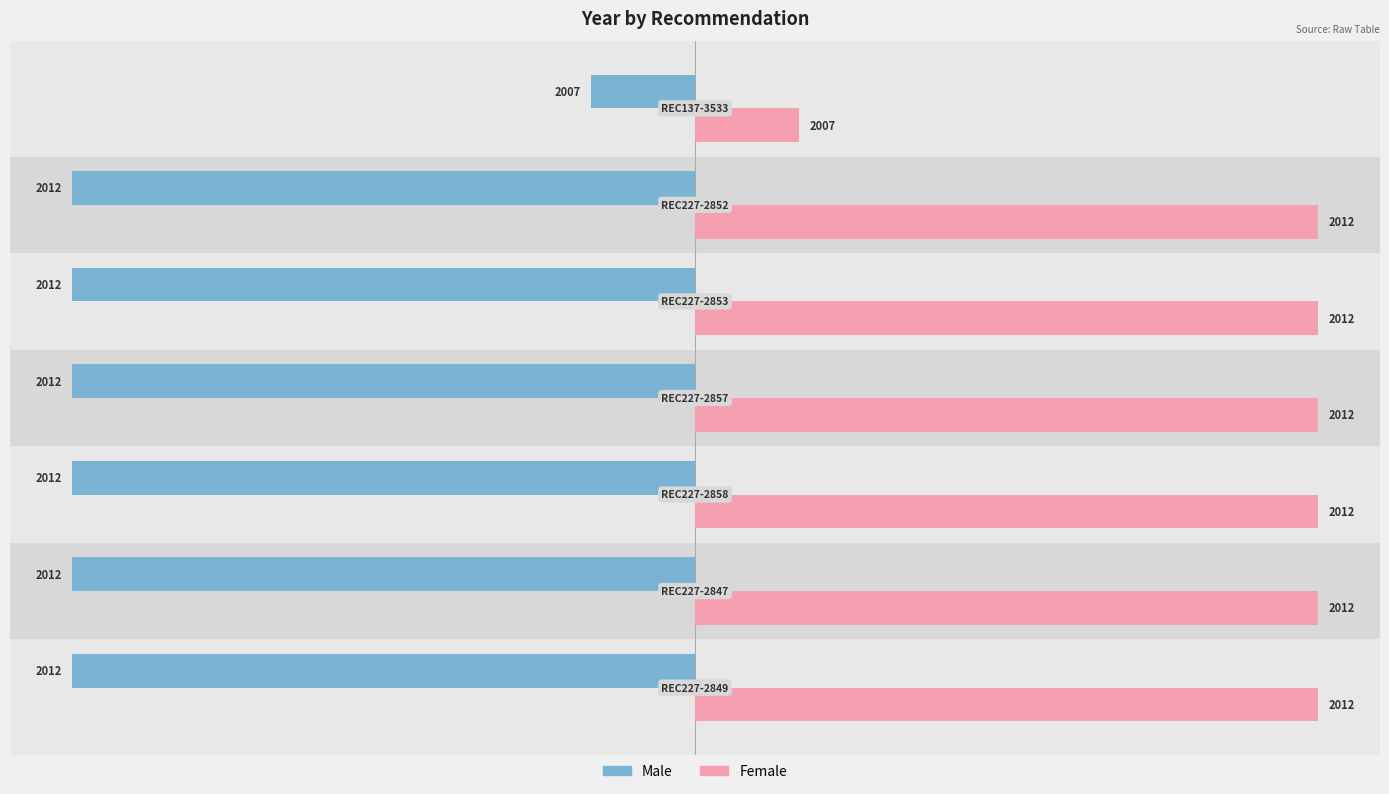

Reading right to left, what are all the values shown in this chart?

Male: 4=-1	2=-6	0=-6	−2=-6	−4=-6	−6=-6	−8=-6
Female: 4=1	2=6	0=6	−2=6	−4=6	−6=6	−8=6